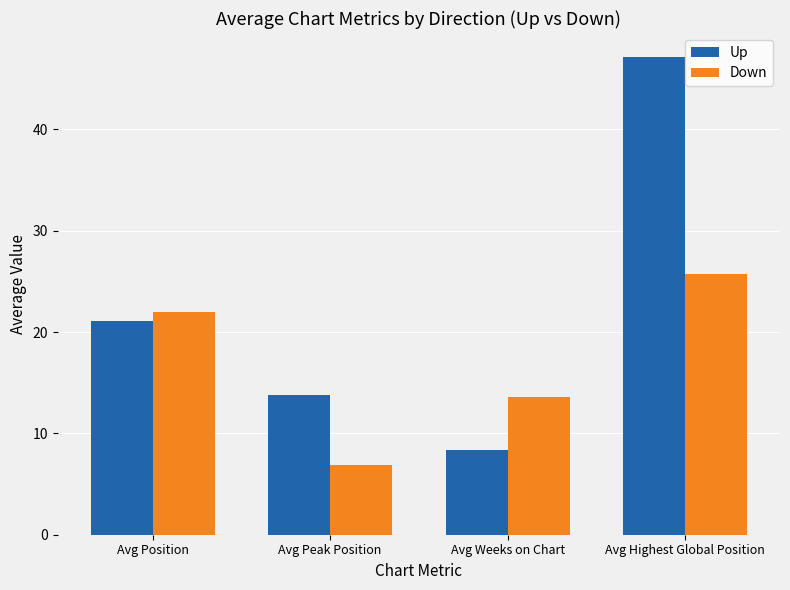

At how many categories does at least one series exceed 19?

2